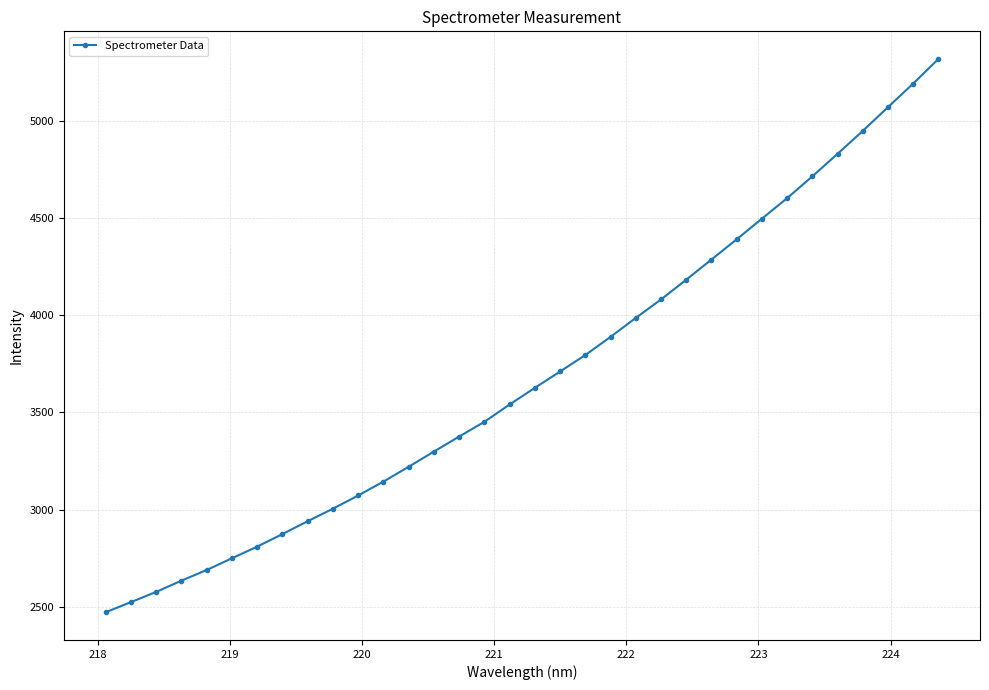

What is the maximum value shown in the chart?

5318.0